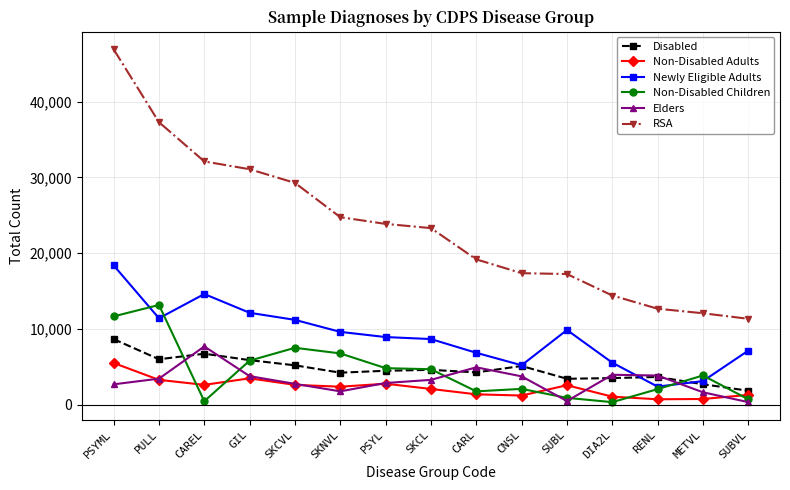

True or false: Elders has a value of 340 at SUBVL.

True